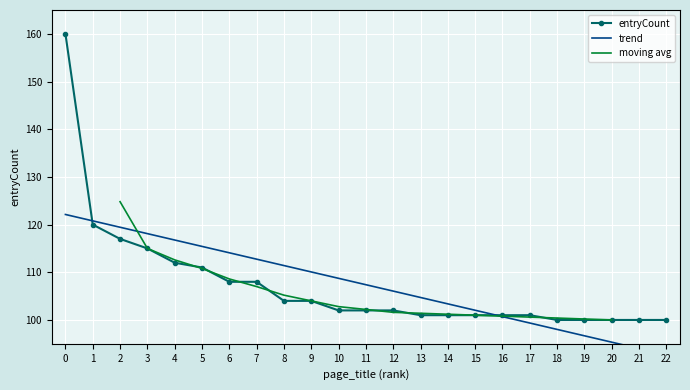

What is the lowest value of the entryCount series?

100